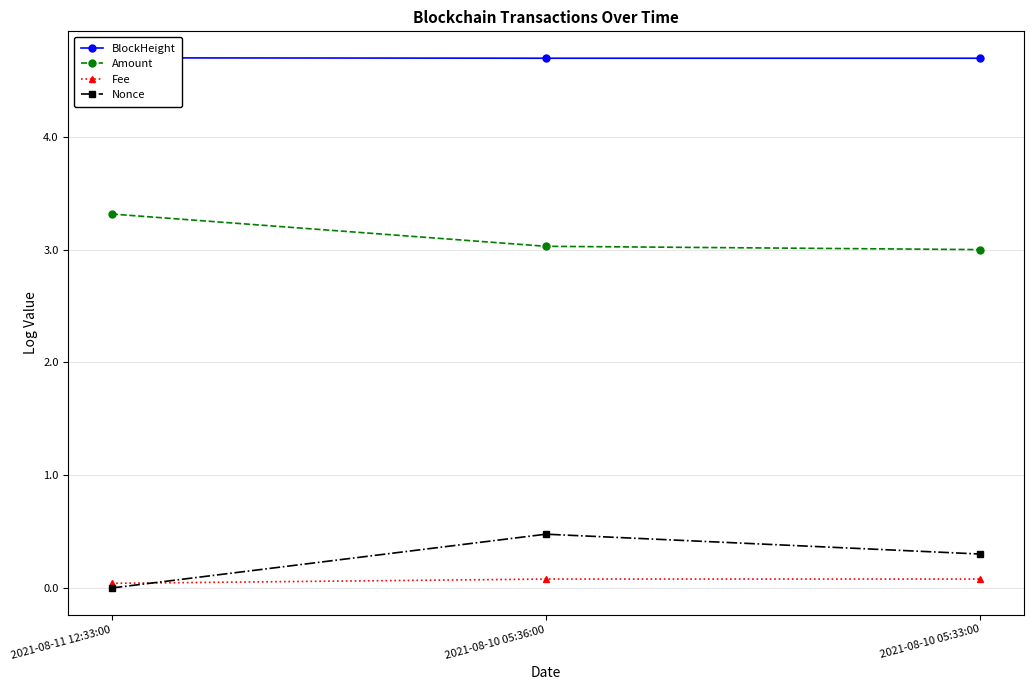

What are all the series names shown in the legend?

BlockHeight, Amount, Fee, Nonce